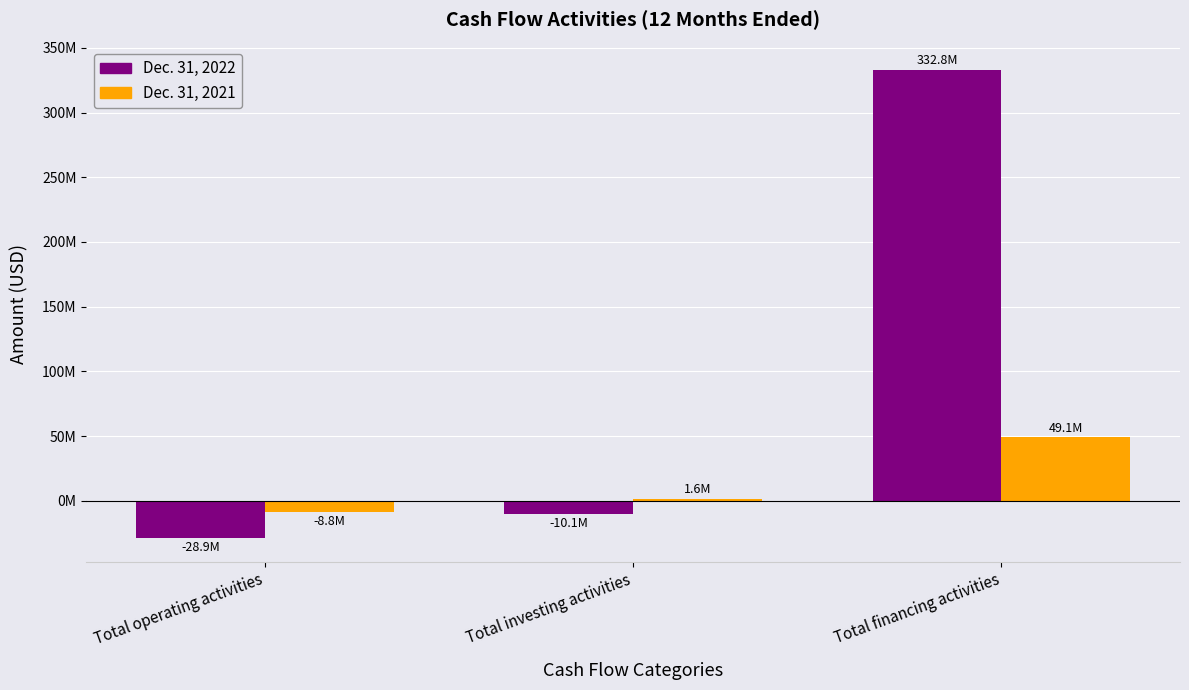

Reading left to right, extract all data points from this chart.

Dec. 31, 2022: Total operating activities=-28902494	Total investing activities=-10139167	Total financing activities=332792493
Dec. 31, 2021: Total operating activities=-8775090	Total investing activities=1579953	Total financing activities=49131932